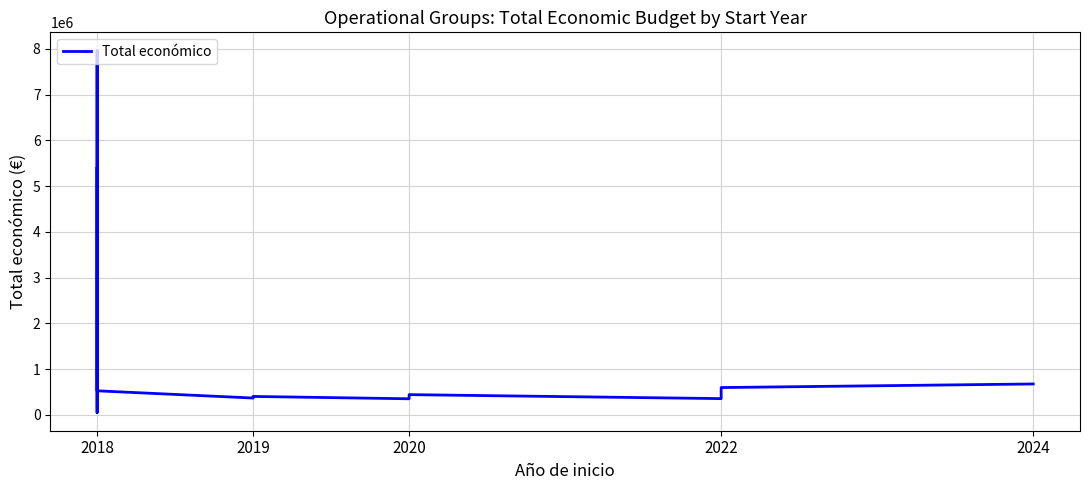

How many data points are above 439594?

5